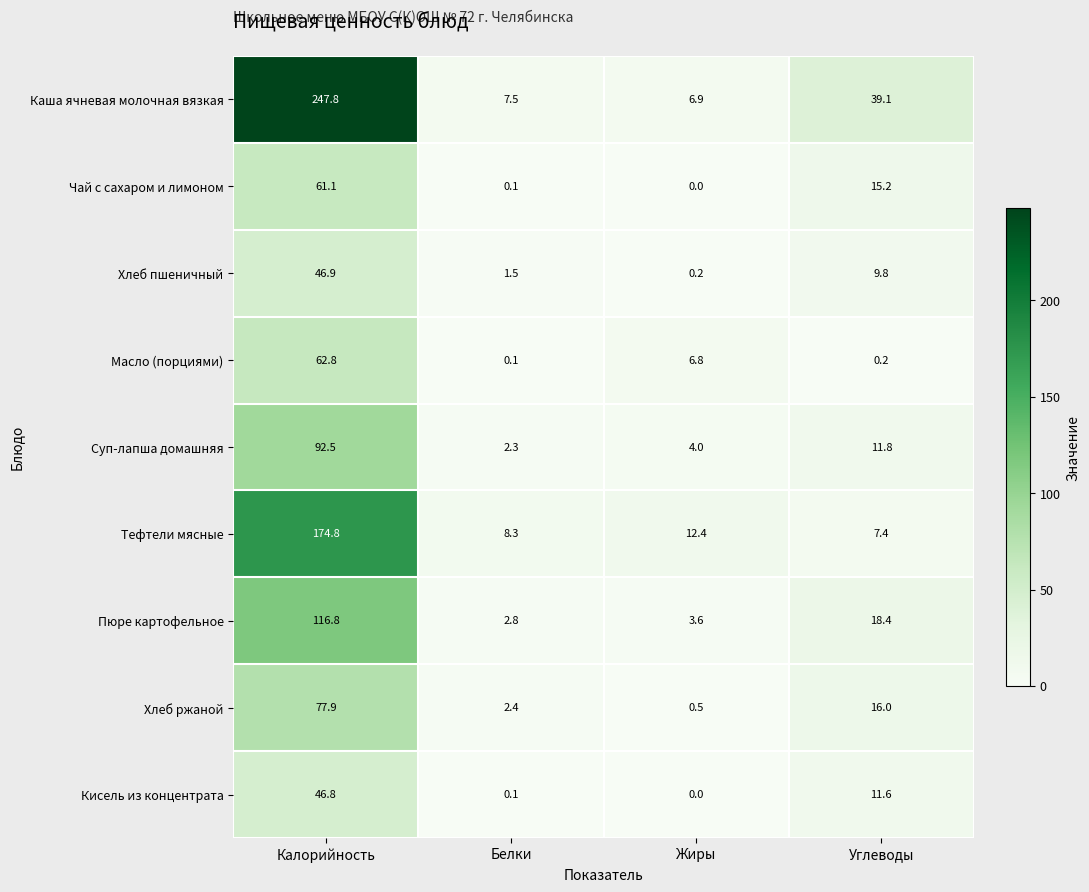

Is it true that Каша ячневая молочная вязкая equals 247.8 at Калорийность?

True